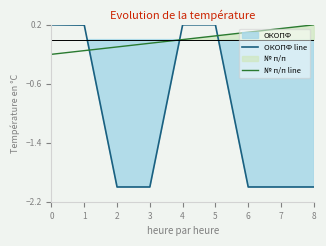

Rank the series by their average value, from lowest to highest.

ОКОПФ line, № п/п line